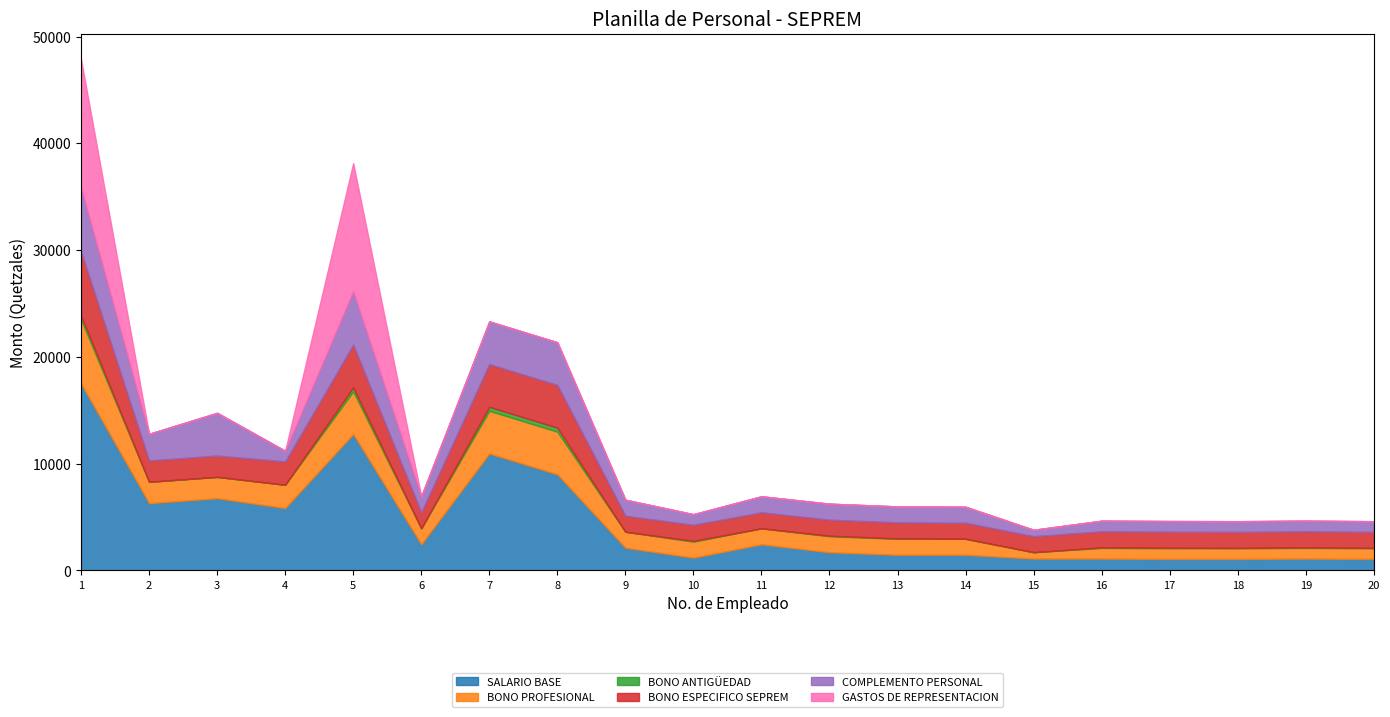

What is the difference between the GASTOS DE REPRESENTACION values at 19 and 1?

12000